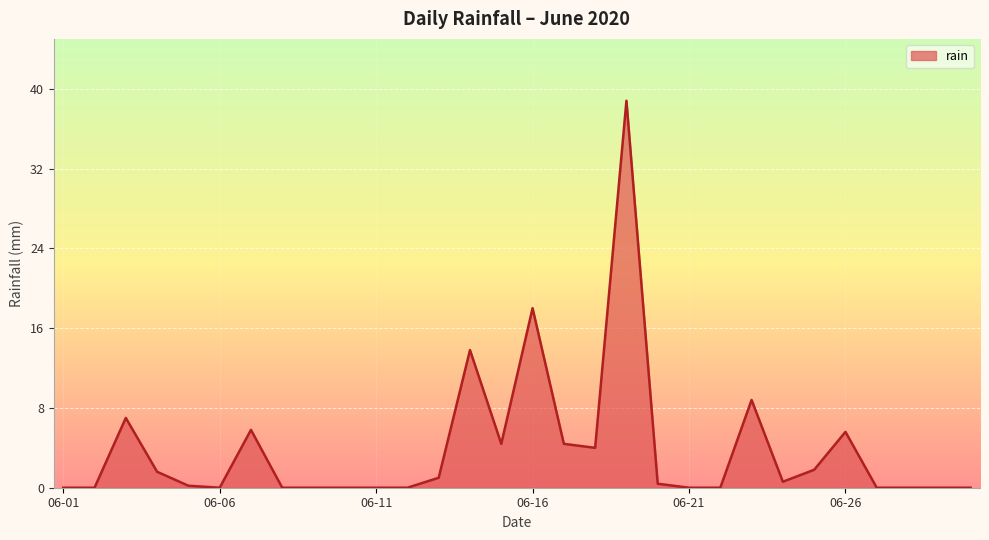

What is the greatest value displayed?

38.8